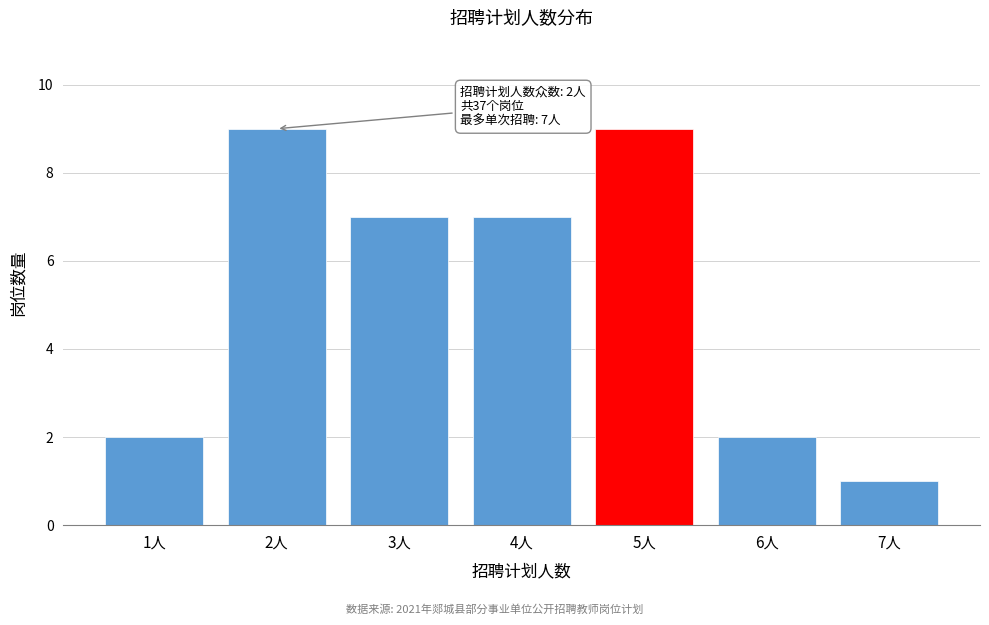

Reading right to left, list all the values displayed in this chart.

7人=1	6人=2	5人=9	4人=7	3人=7	2人=9	1人=2